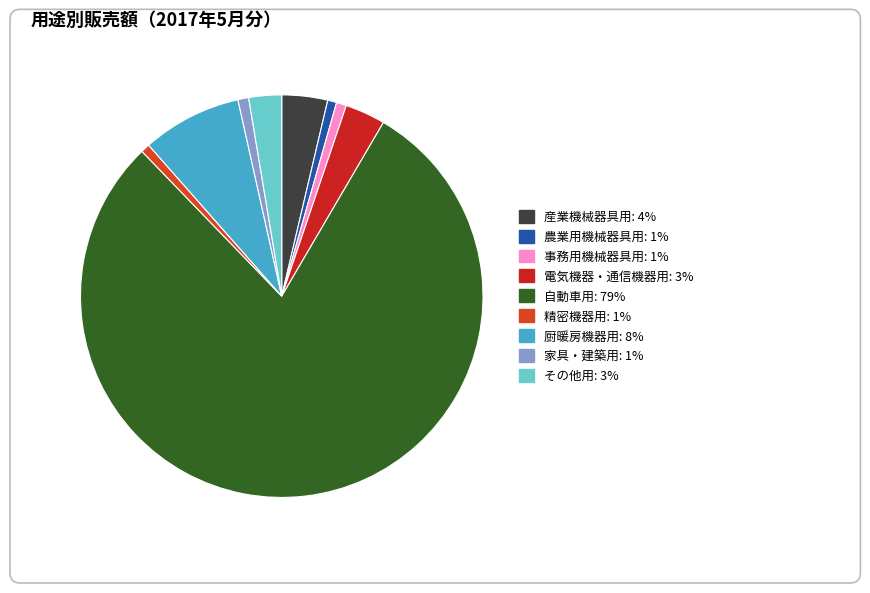

What percentage is the 精密機器用 slice, to the nearest percent?

1%